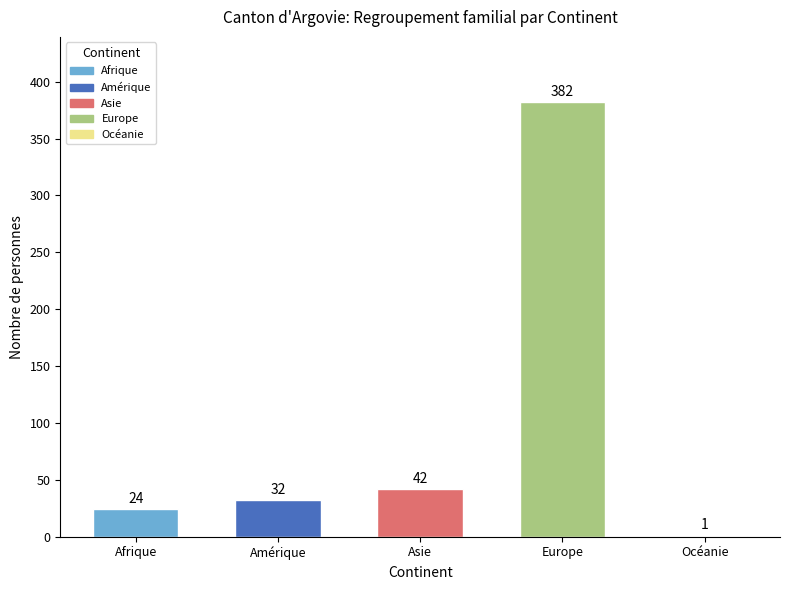

Read the value at Asie, to the nearest 5.

40